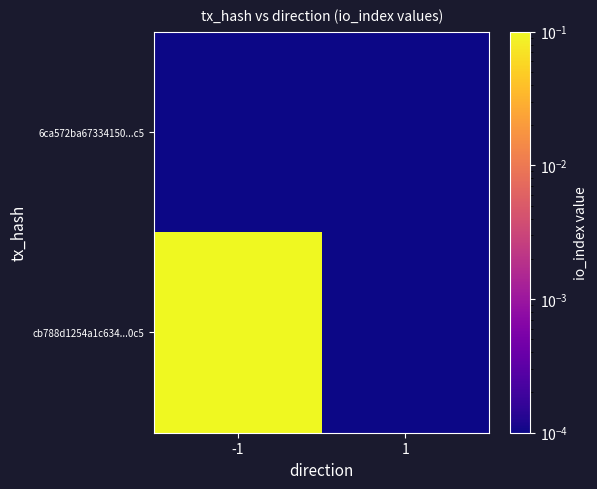

Which has a higher value, -1 or 1?

-1